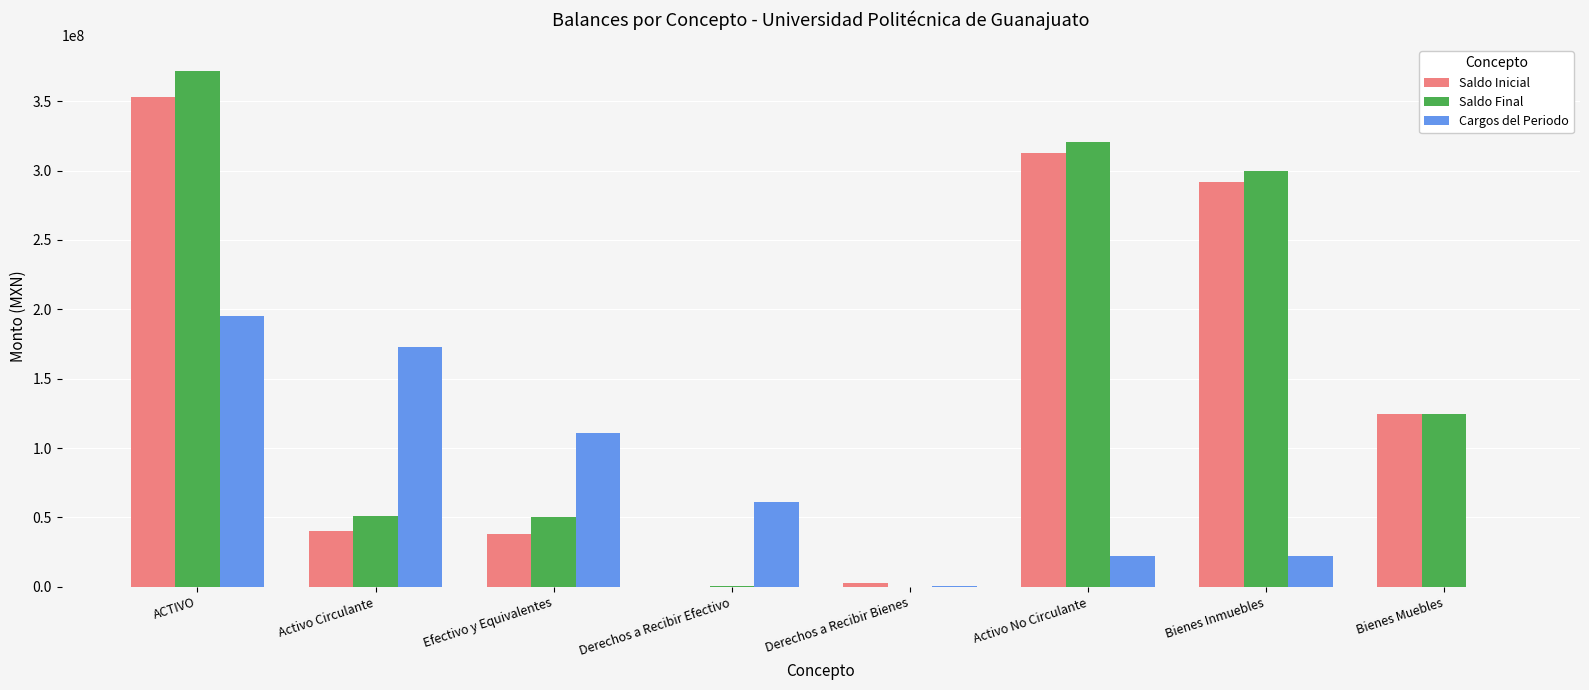

What is the greatest value displayed?

371925182.9